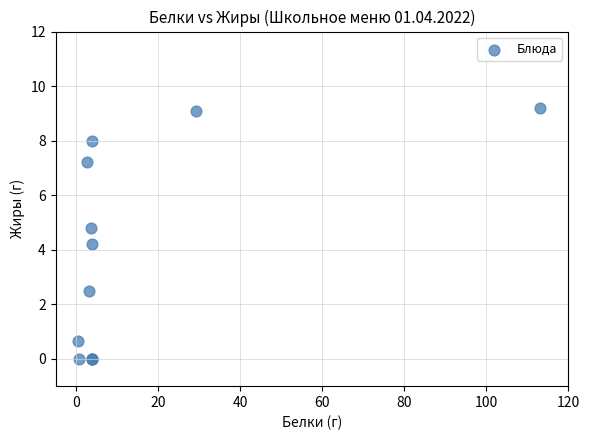

What Y value in the scatter plot is closest to 4?

4.2